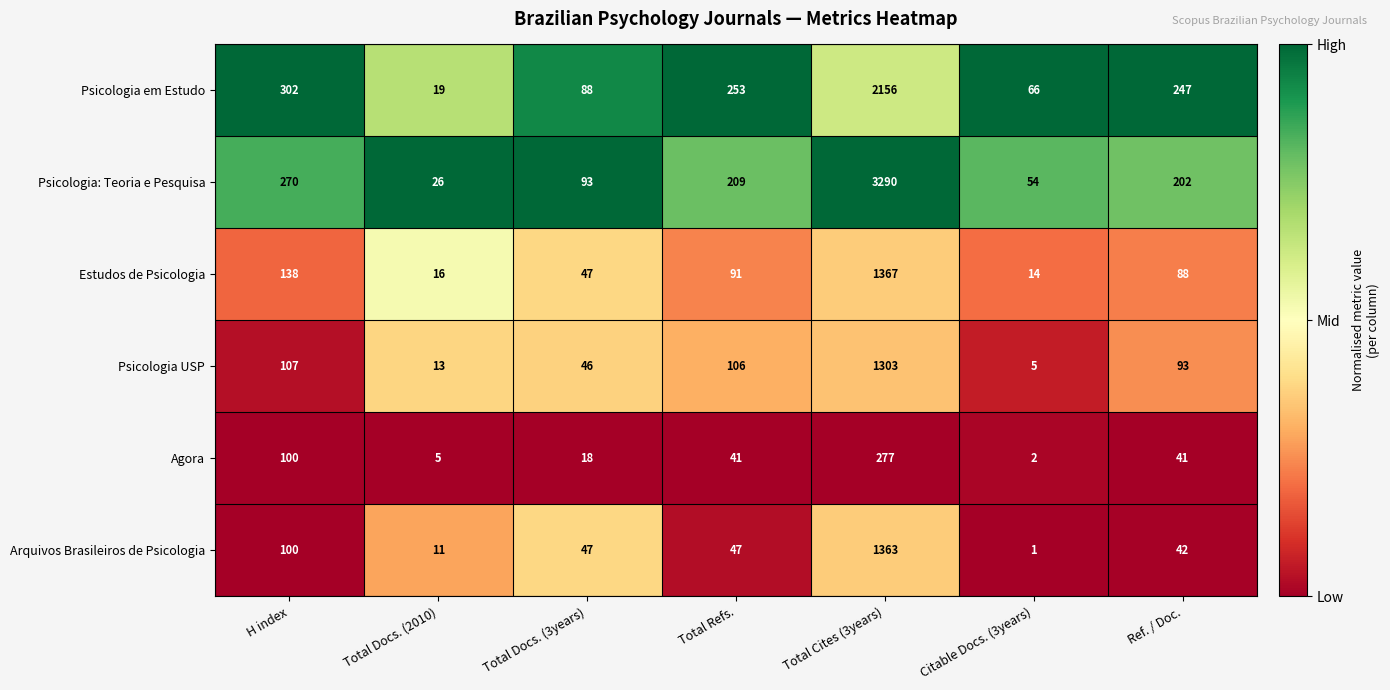

What is the sum of the Arquivos Brasileiros de Psicologia values at Total Docs. (2010) and H index?

111